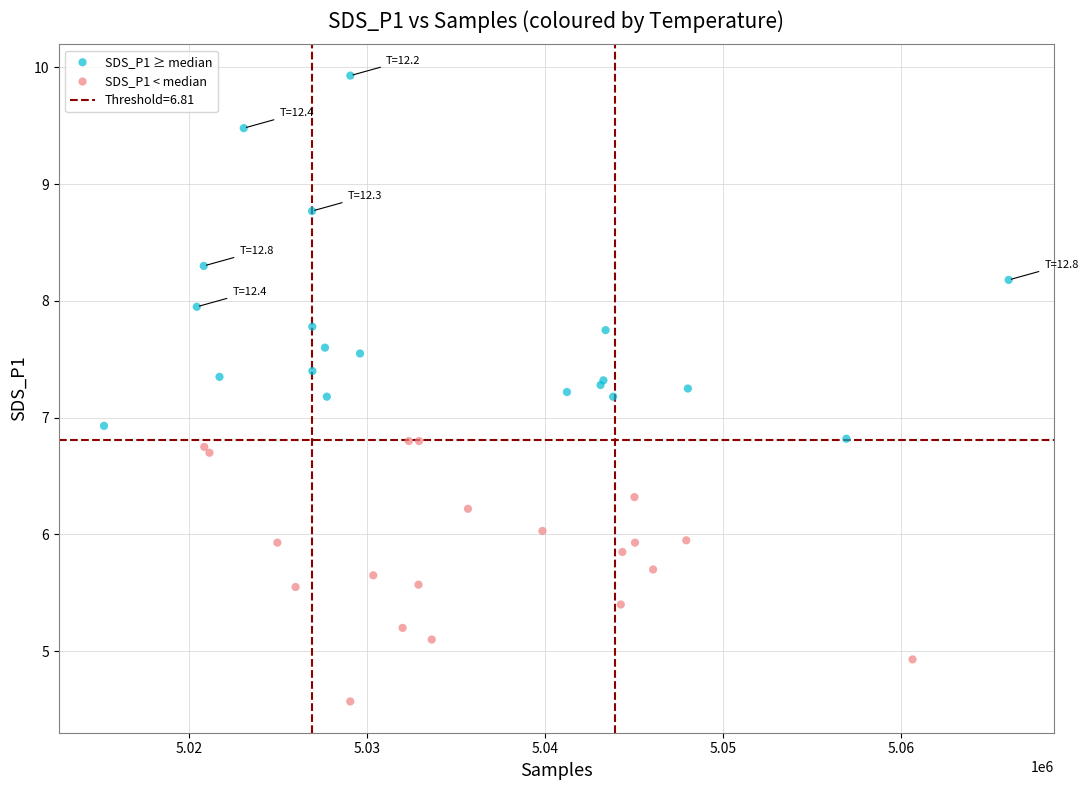

Which series has the widest spread of Y values?

SDS_P1 ≥ median